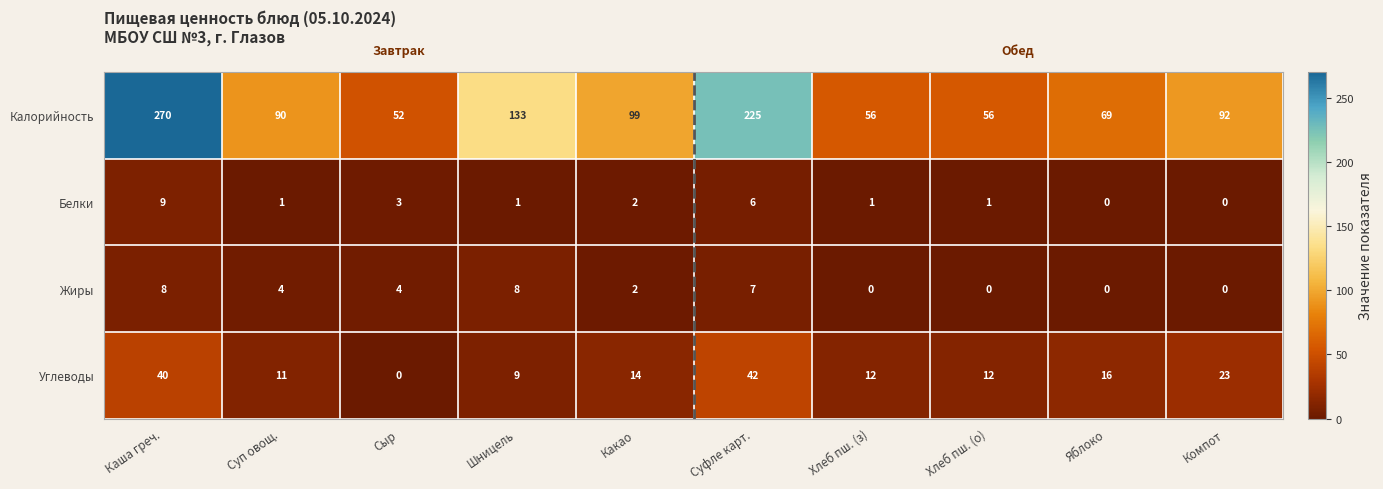

What is the spread (max minus min) of values at Хлеб пш. (о)?

56